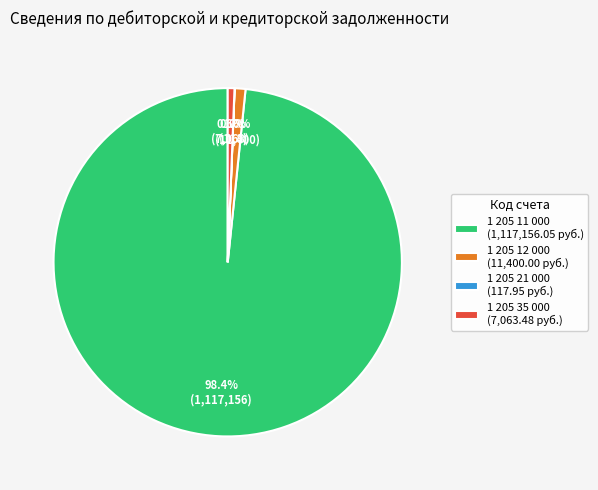

Between 1 205 11 000 (1,117,156.05 руб.) and 1 205 35 000 (7,063.48 руб.), which is larger?

1 205 11 000 (1,117,156.05 руб.)